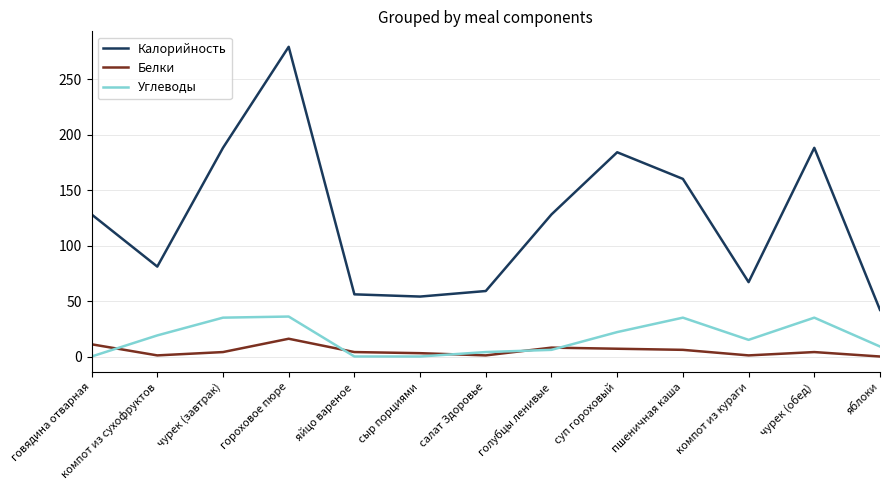

List the series in order of their peak value, lowest first.

Белки, Углеводы, Калорийность